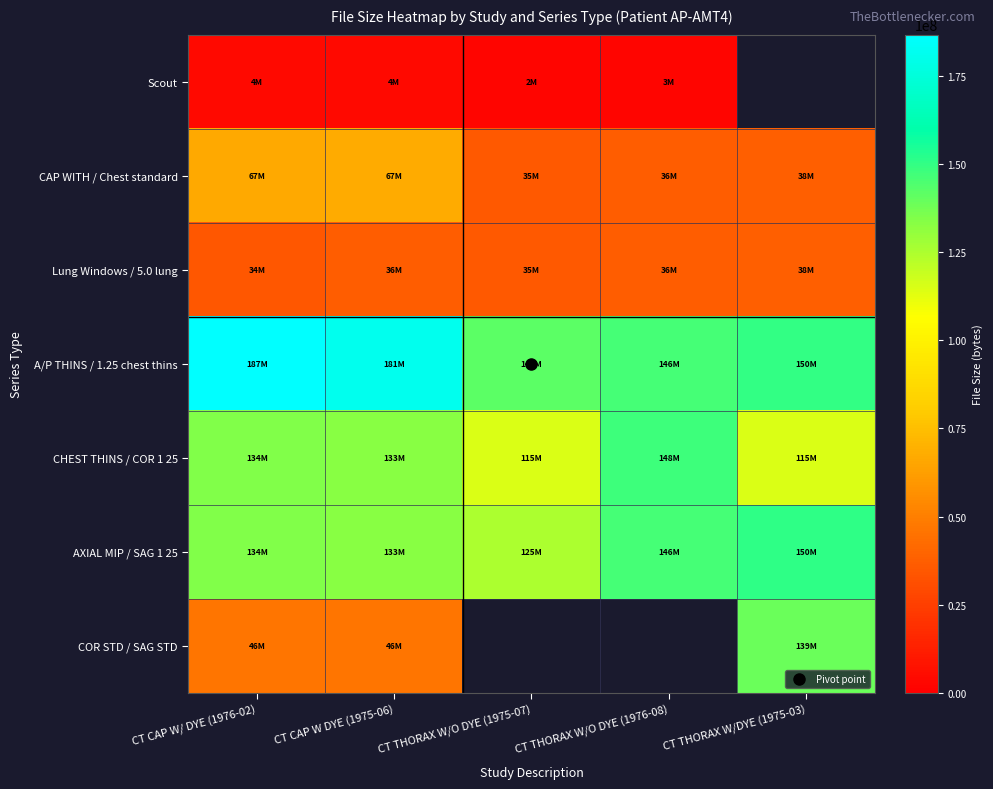

What is the difference between the second highest and second lowest values in the CHEST THINS / COR 1 25 series?

19376352.0